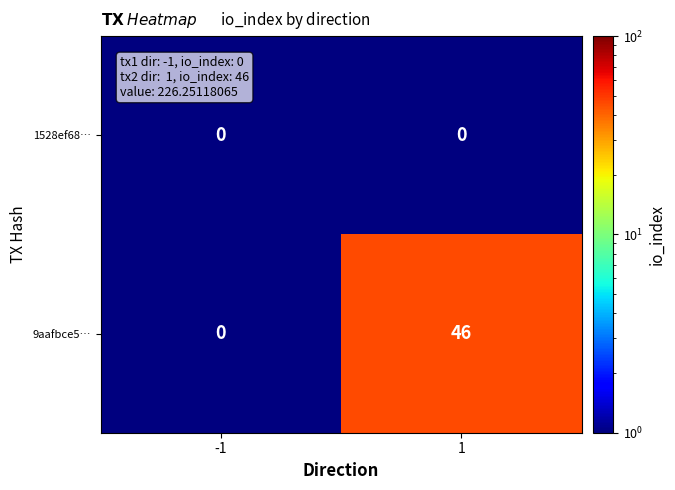

Reading left to right, extract all data points from this chart.

1528ef68…: 0	0
9aafbce5…: 0	46